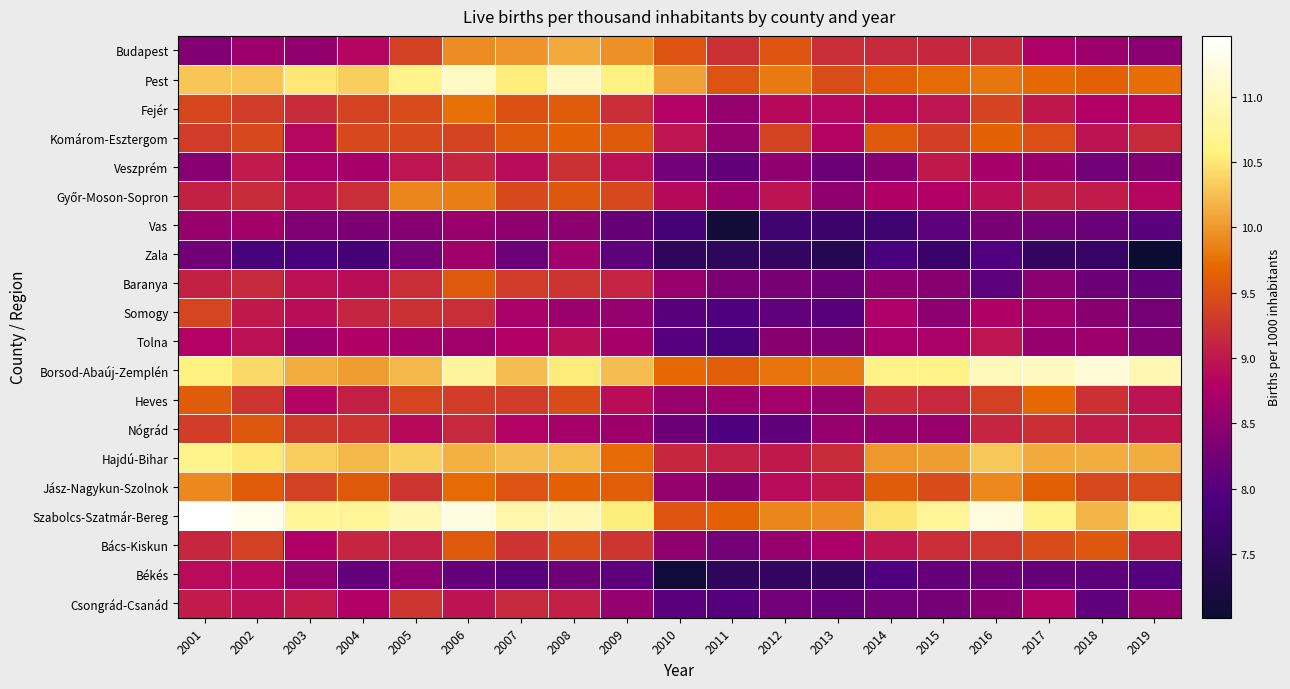

How many data points does each series have?

19